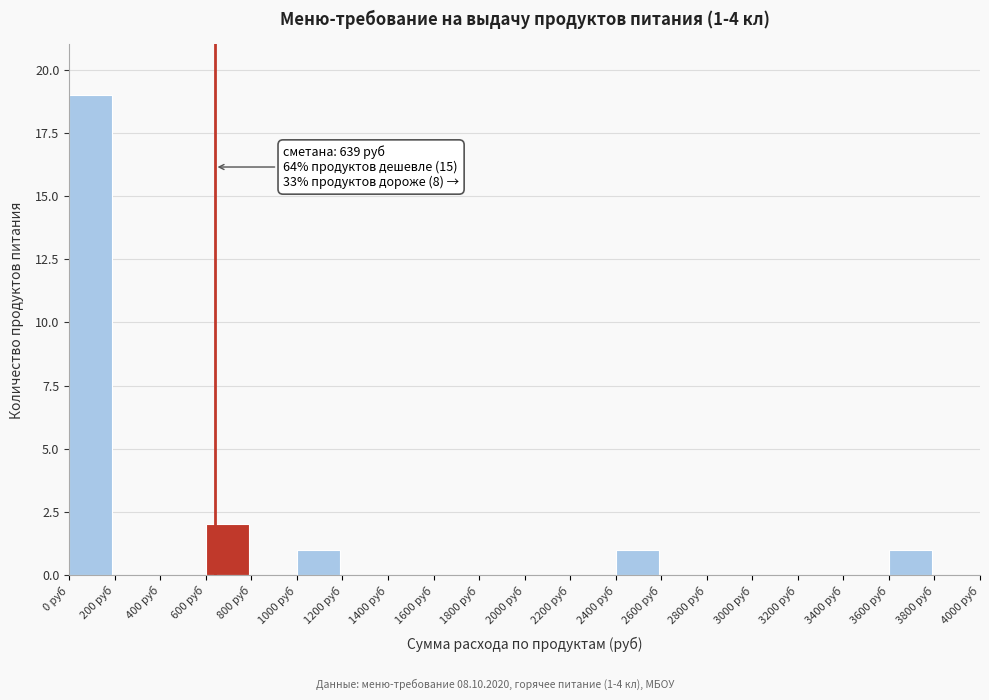

Which range on the x-axis has the tallest bar?

0 to 200